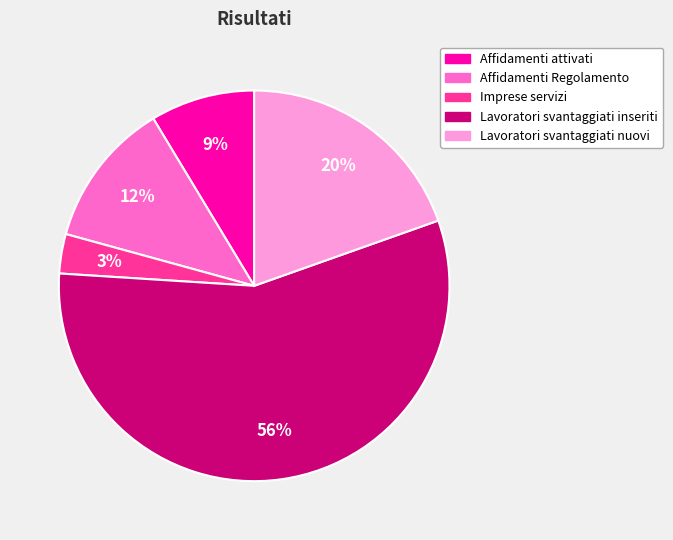

Between Imprese servizi and Lavoratori svantaggiati nuovi, which is larger?

Lavoratori svantaggiati nuovi